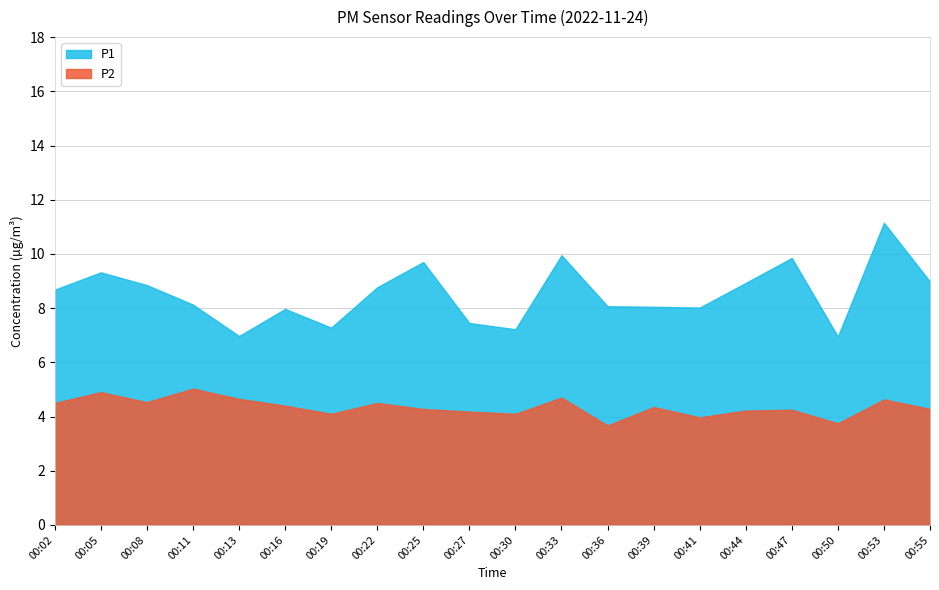

Where is the first local maximum for P2?

00:05